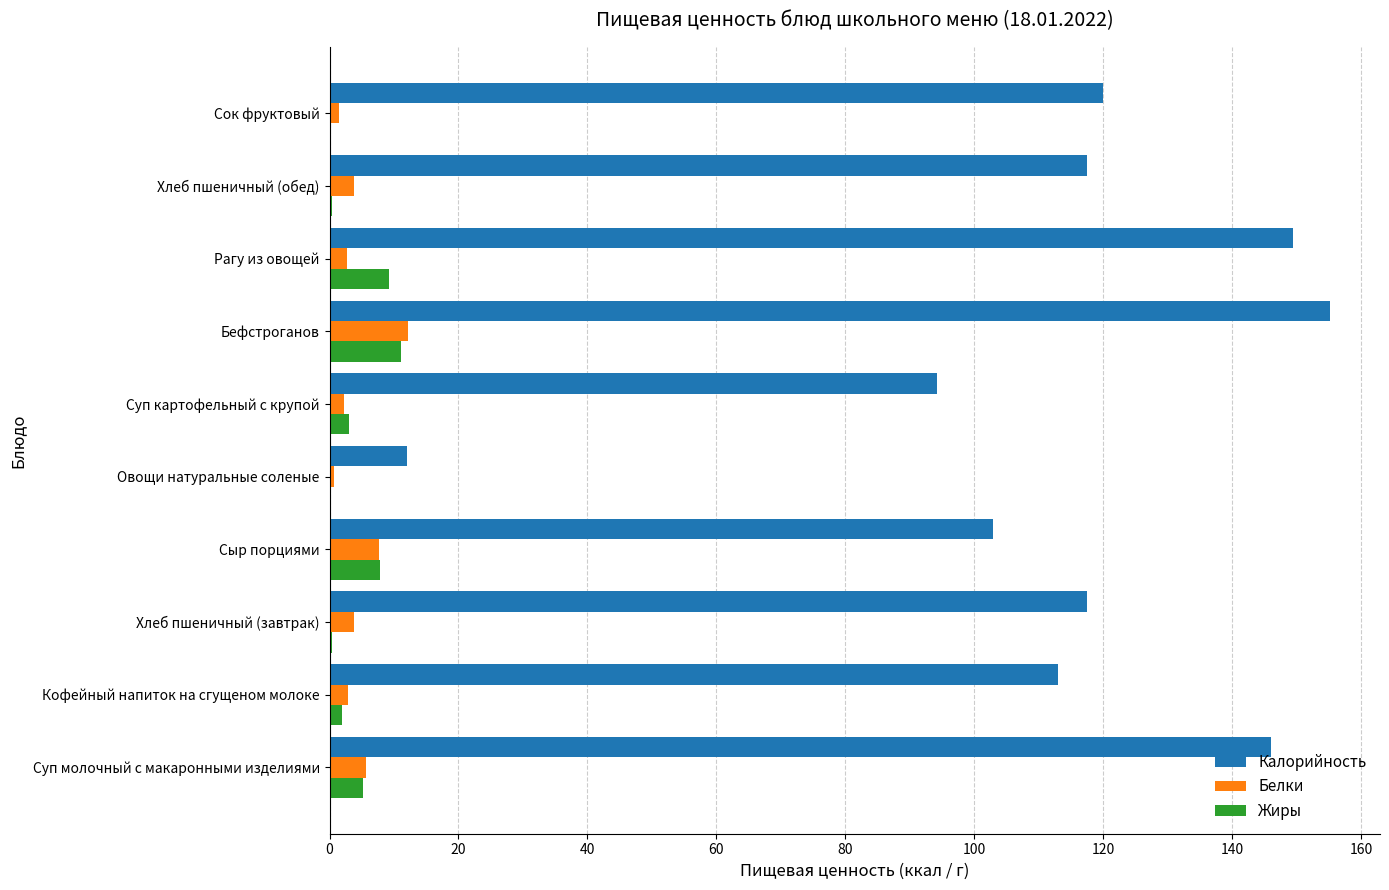

What is the maximum value for Жиры?

11.0